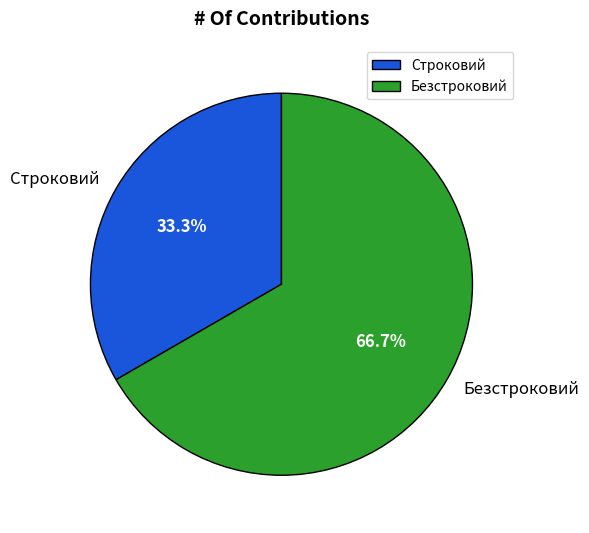

The Строковий slice represents 21% of the pie. True or false?

False